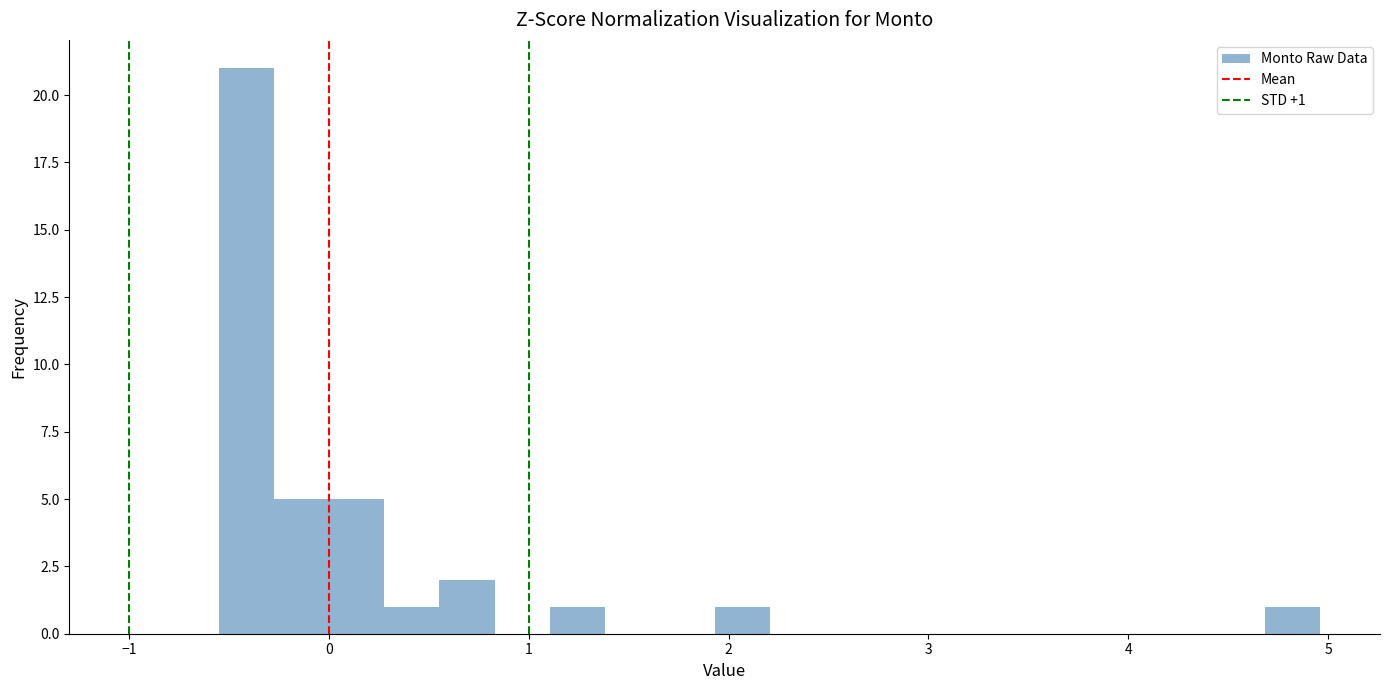

Read against the x-axis, roughly where is the centre of the tallest bar?

-0.4